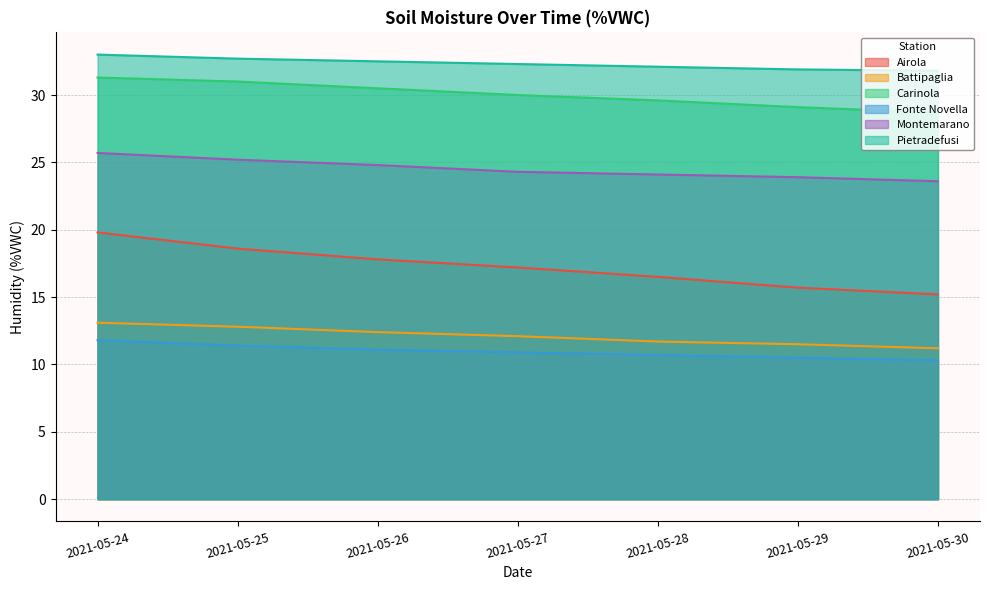

Is it true that Battipaglia equals 15.9 at 2021-05-27?

False